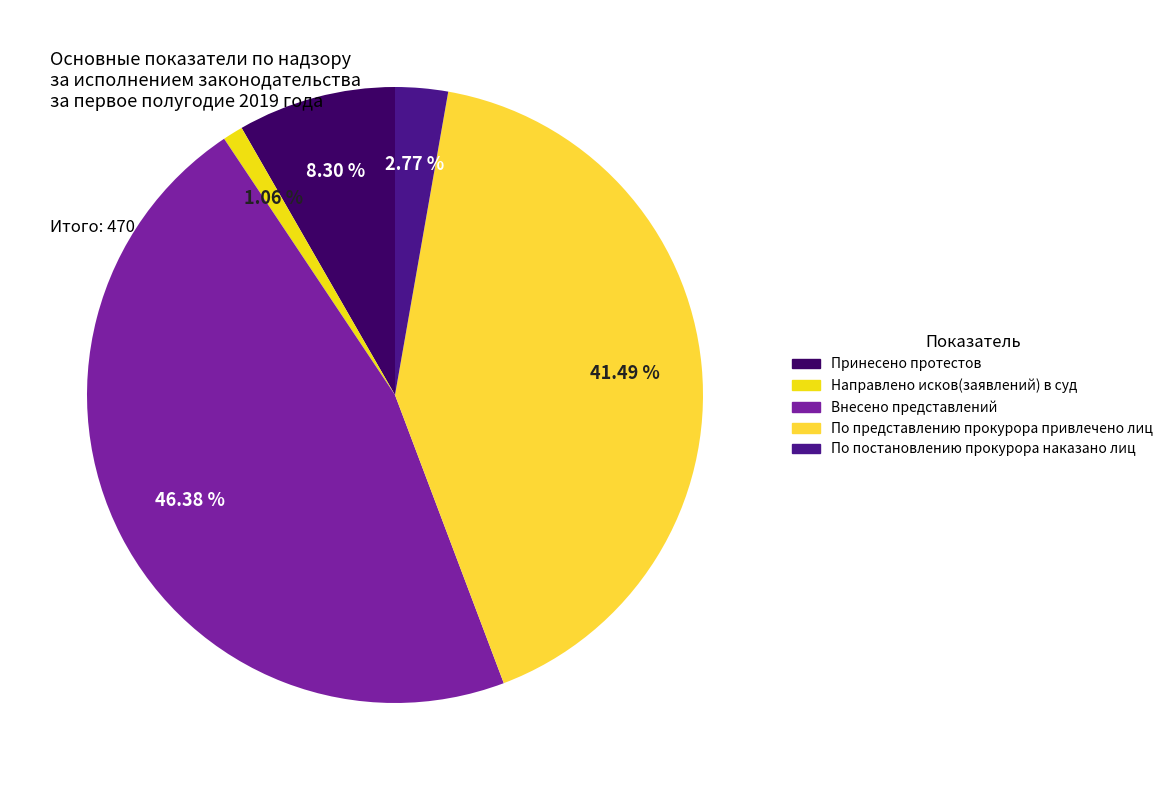

What percentage is the По постановлению прокурора наказано лиц slice, to the nearest percent?

3%